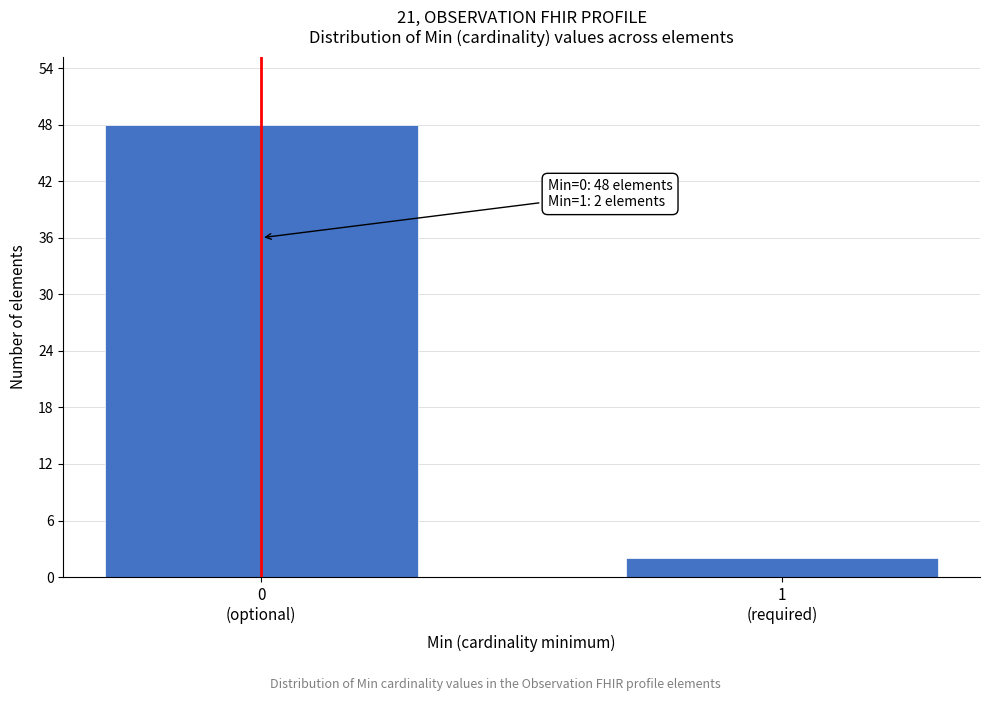

Reading left to right, transcribe all the data shown in this chart.

48	2